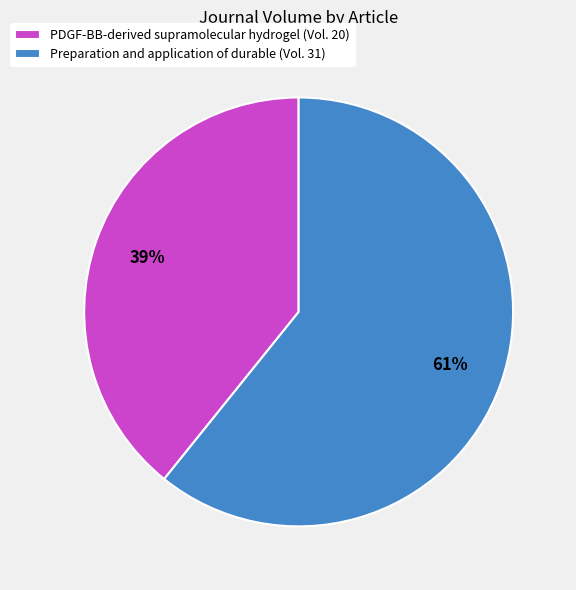

Do Preparation and application of durable (Vol. 31) and PDGF-BB-derived supramolecular hydrogel (Vol. 20) together represent more than half of the pie?

Yes